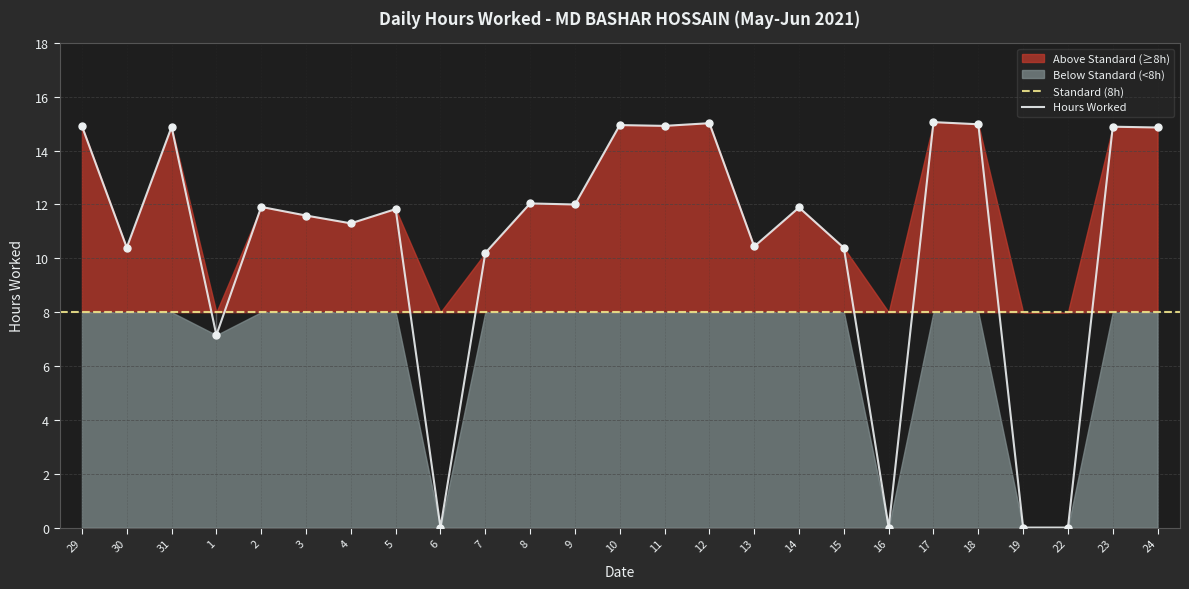

What is the change in value from 6 to 7?

+10.2